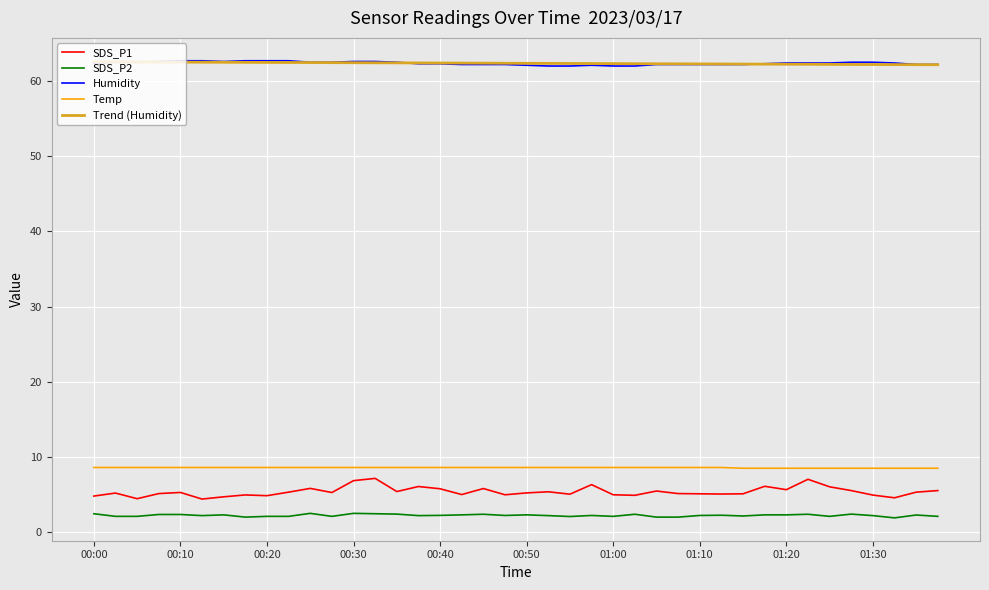

Which series has the largest range (max minus min)?

SDS_P1